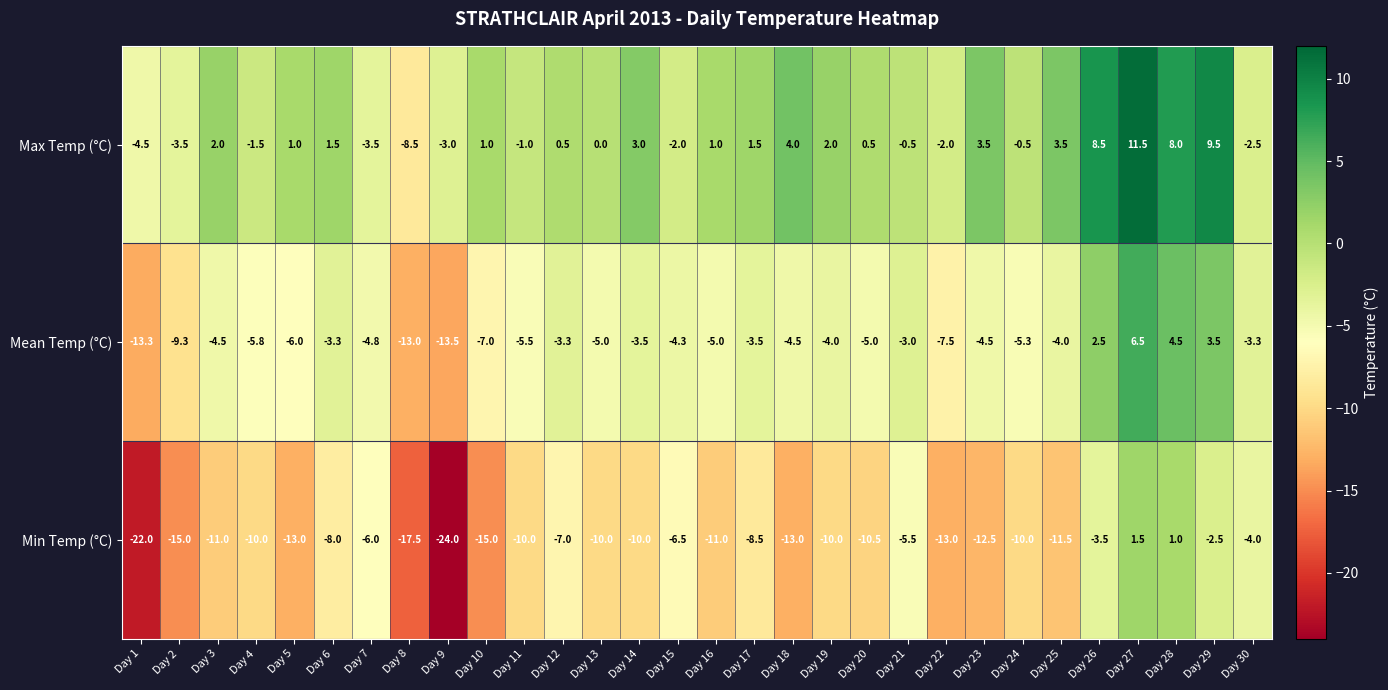

How many values in the Min Temp (°C) series are below -10?

13